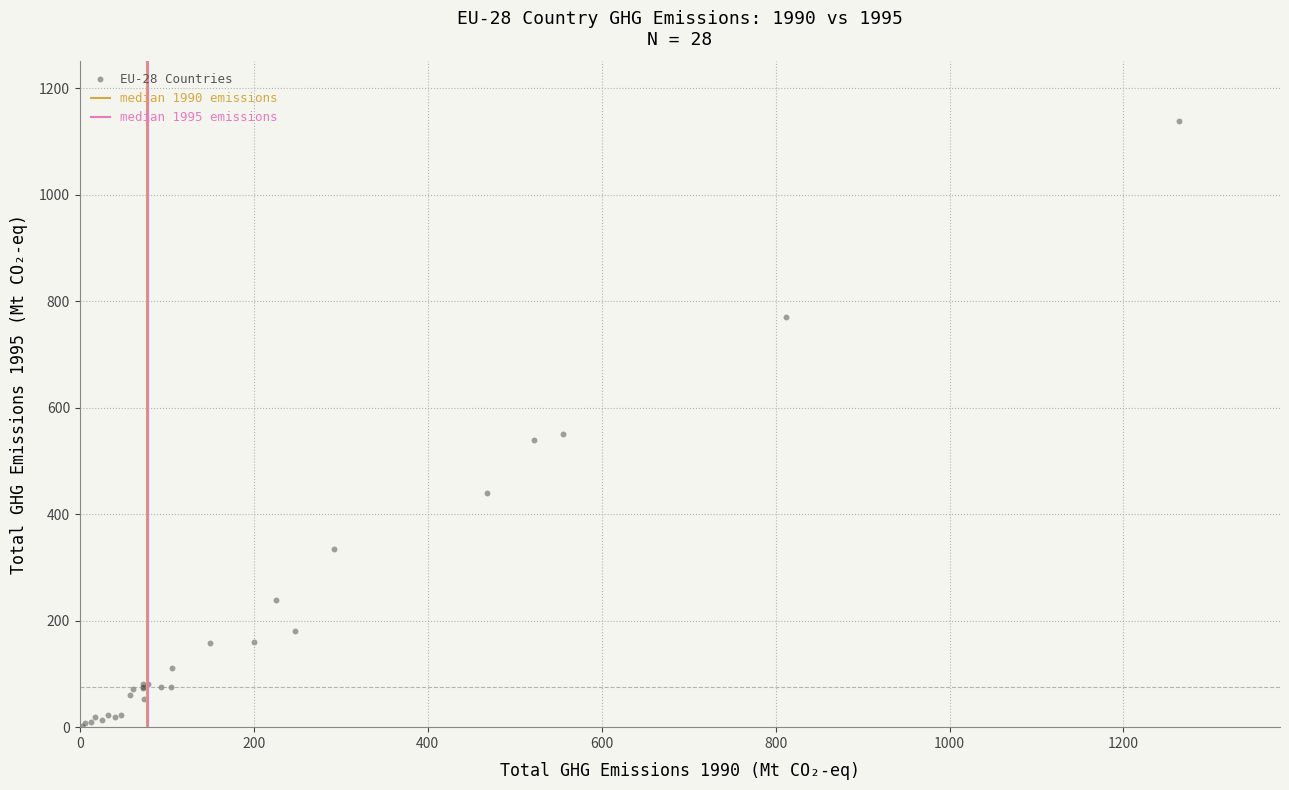

What Y value in the scatter plot is closest to 570?

551.1